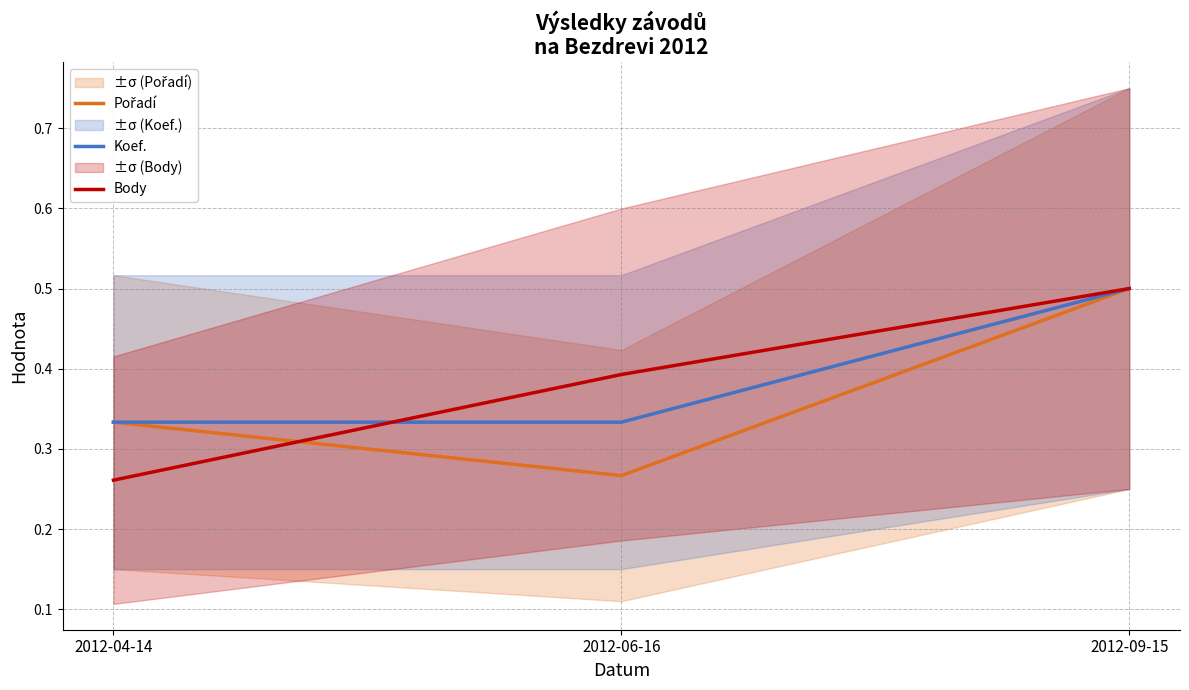

What is the label of the 2nd point from the right?

2012-06-16